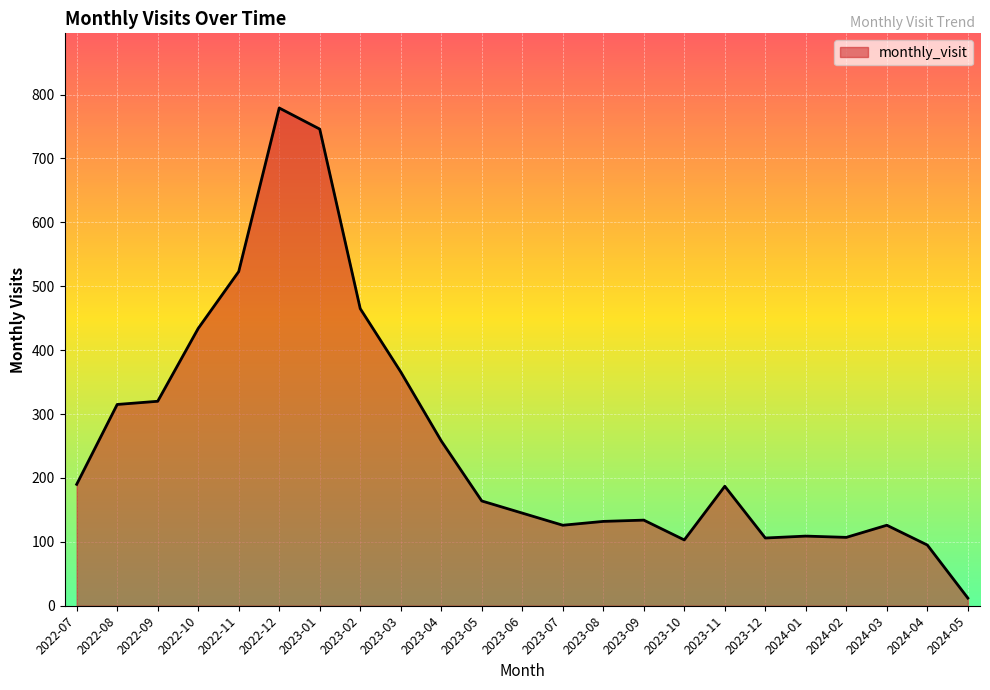

Approximately how many times larger is the value at 2024-02 compared to 2023-07?

0.8